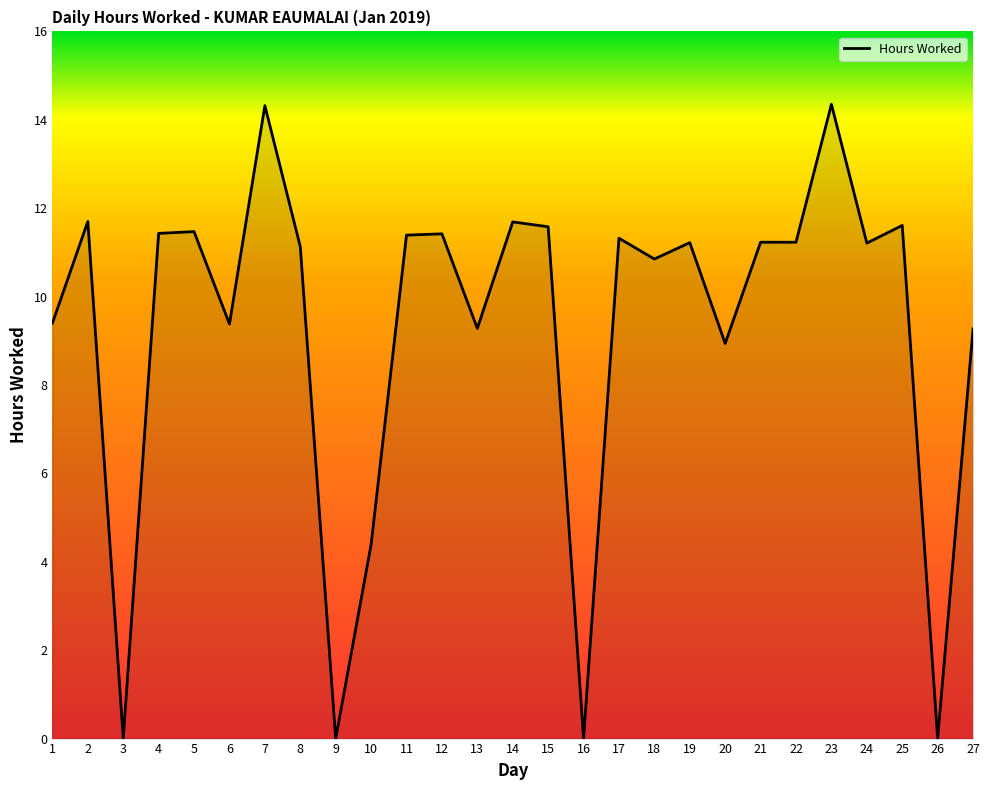

What is the change in value from 3 to 13?

+9.3